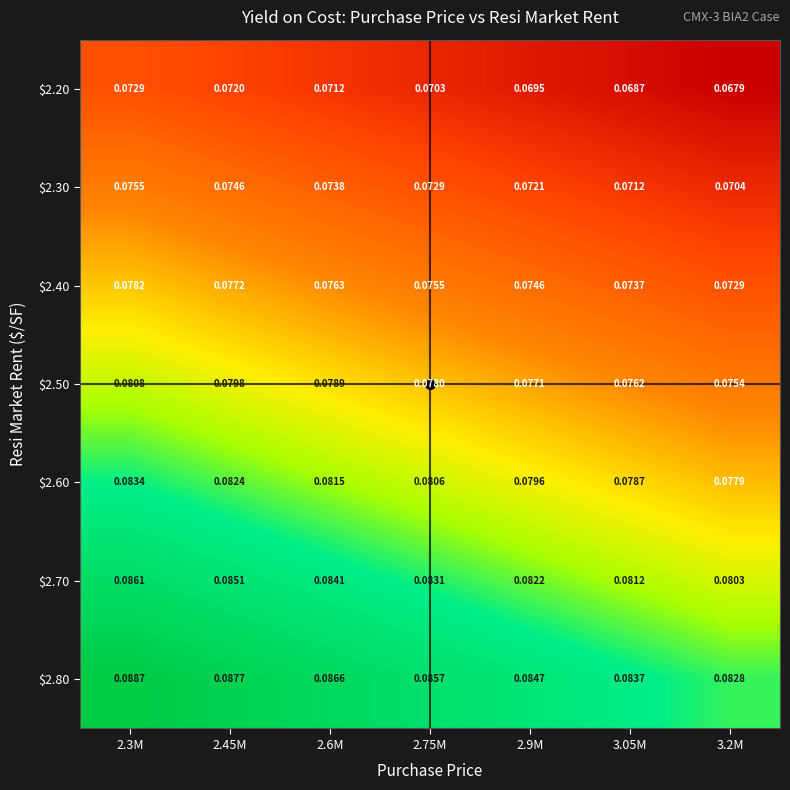

Reading left to right, transcribe all the data shown in this chart.

$2.20: 2.3M=0.1	2.45M=0.1	2.6M=0.1	2.75M=0.1	2.9M=0.1	3.05M=0.1	3.2M=0.1
$2.30: 2.3M=0.1	2.45M=0.1	2.6M=0.1	2.75M=0.1	2.9M=0.1	3.05M=0.1	3.2M=0.1
$2.40: 2.3M=0.1	2.45M=0.1	2.6M=0.1	2.75M=0.1	2.9M=0.1	3.05M=0.1	3.2M=0.1
$2.50: 2.3M=0.1	2.45M=0.1	2.6M=0.1	2.75M=0.1	2.9M=0.1	3.05M=0.1	3.2M=0.1
$2.60: 2.3M=0.1	2.45M=0.1	2.6M=0.1	2.75M=0.1	2.9M=0.1	3.05M=0.1	3.2M=0.1
$2.70: 2.3M=0.1	2.45M=0.1	2.6M=0.1	2.75M=0.1	2.9M=0.1	3.05M=0.1	3.2M=0.1
$2.80: 2.3M=0.1	2.45M=0.1	2.6M=0.1	2.75M=0.1	2.9M=0.1	3.05M=0.1	3.2M=0.1